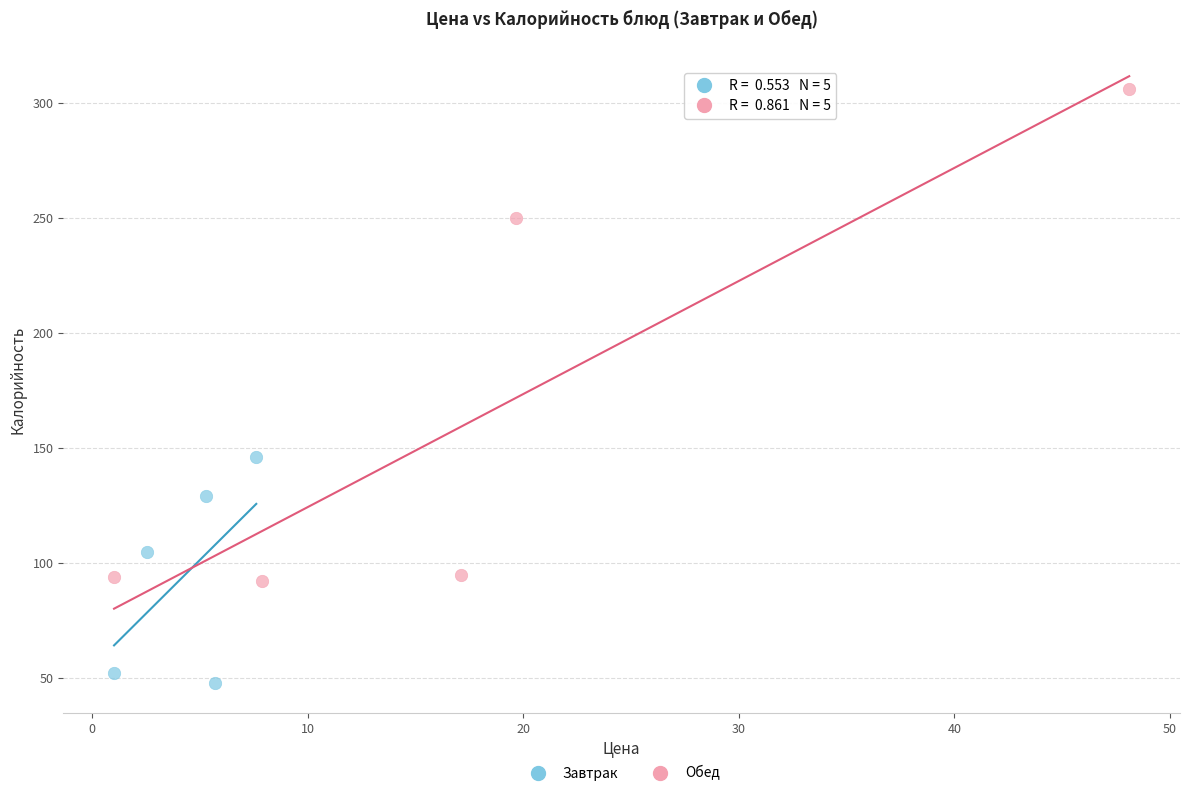

Which series contains the highest Y value?

Обед